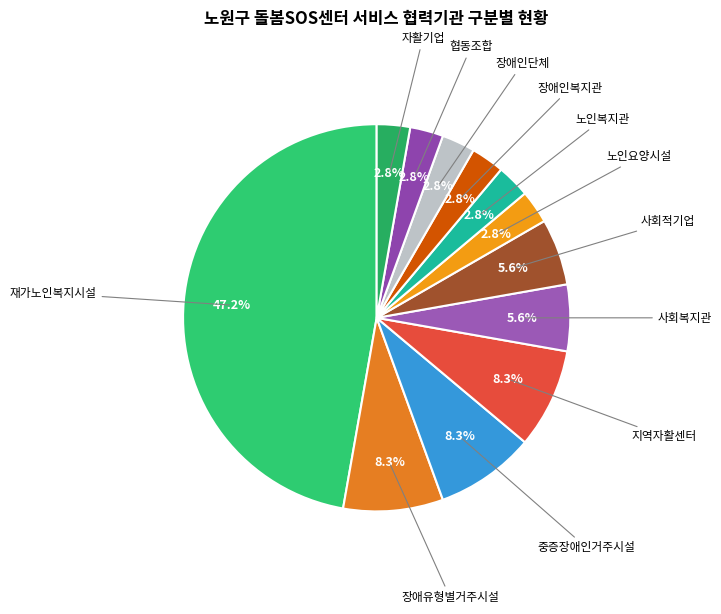

How many slices are in this pie chart?

12